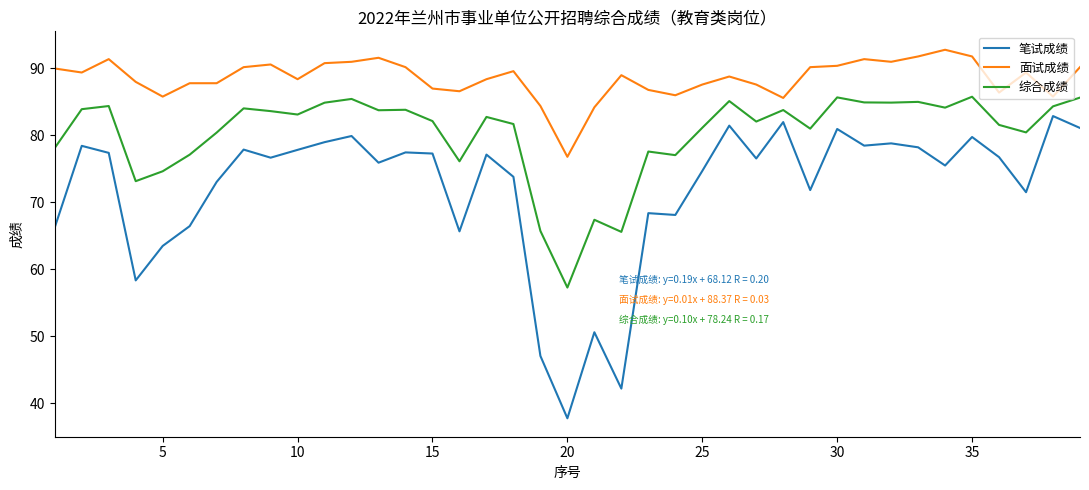

What is the difference between the maximum and minimum values in the 面试成绩 series?

16.0